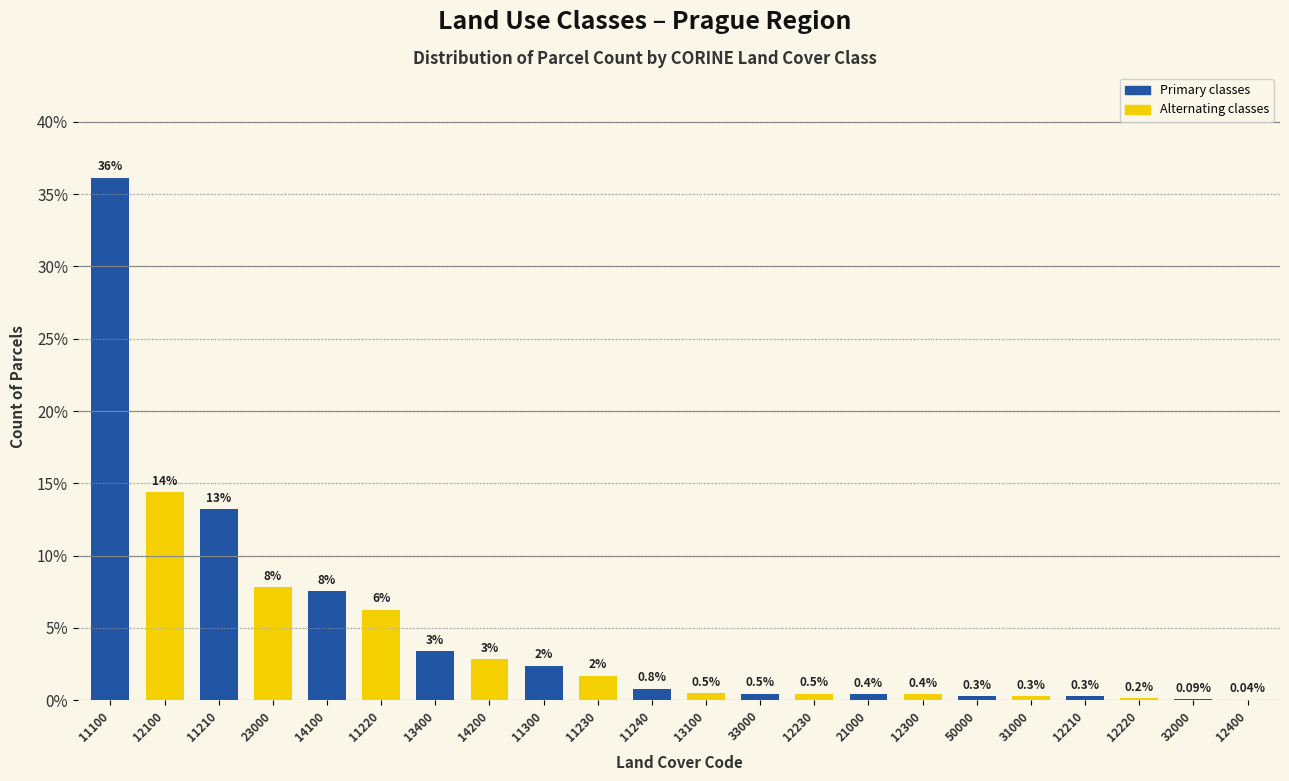

Which has a higher value, 13400 or 12300?

13400